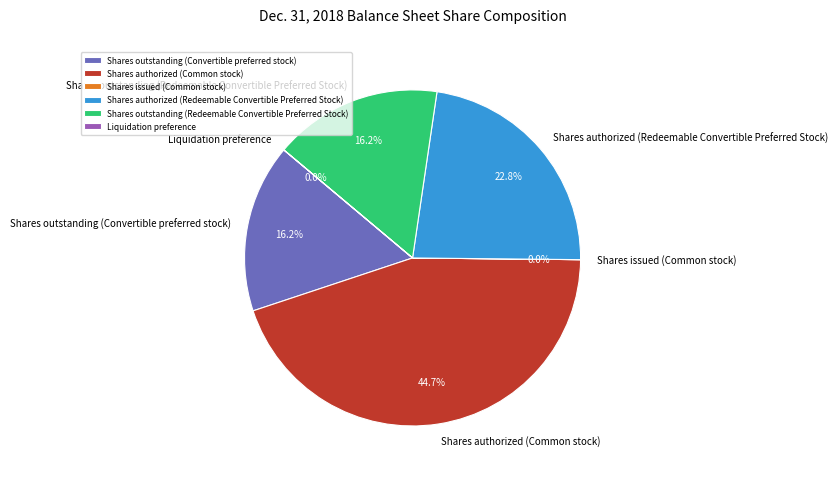

To the nearest percent, what is the average slice percentage?

17%